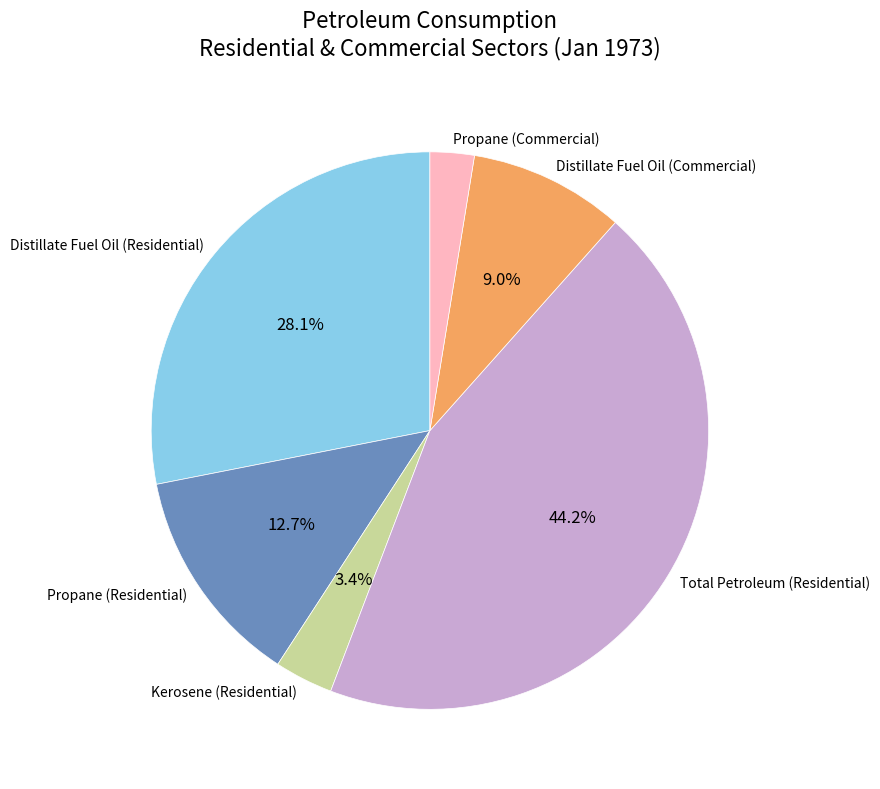

What is the largest slice in the pie chart?

Total Petroleum (Residential)